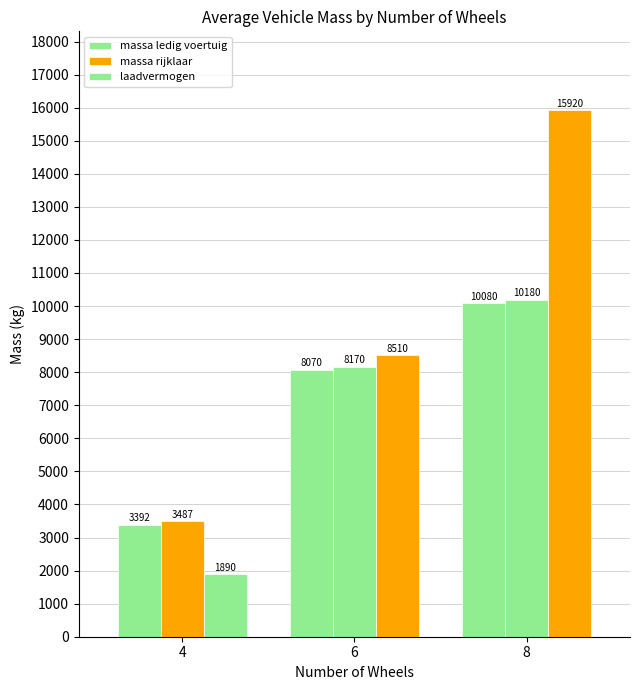

List the labels in order of laadvermogen value, smallest first.

4, 6, 8